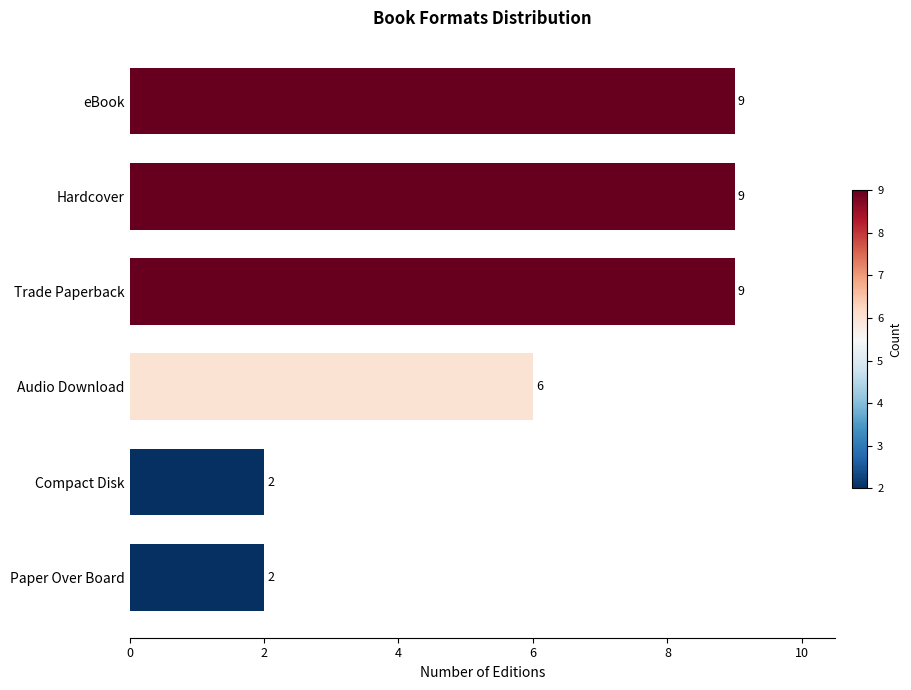

Is it true that the value at Trade Paperback is 9?

True